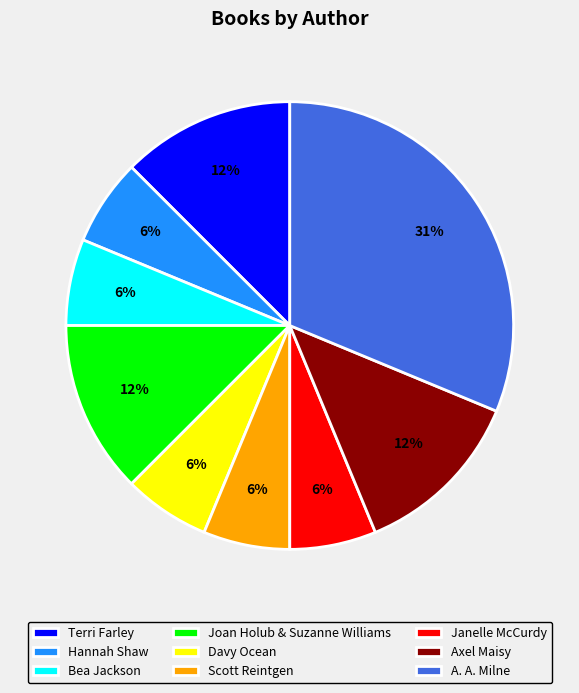

Which category has the biggest portion of the pie?

A. A. Milne